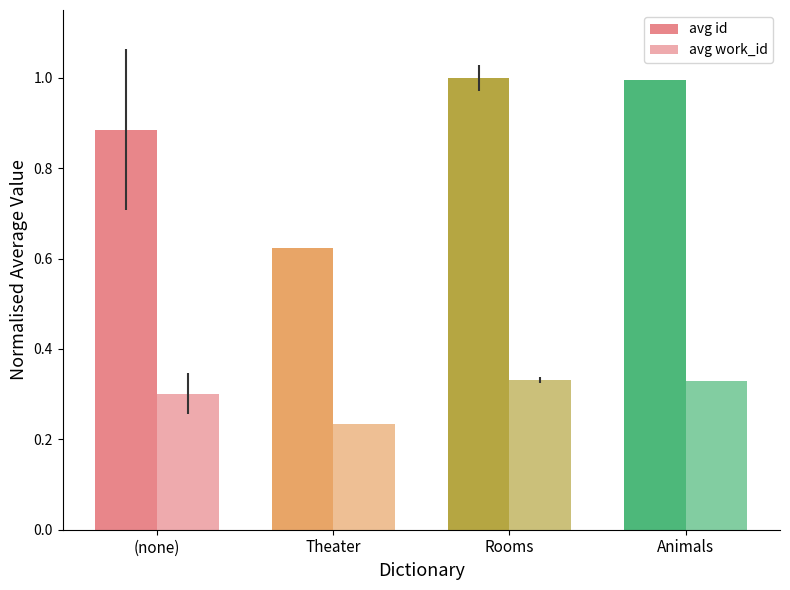

What is the difference between the maximum and minimum values in the avg id series?

0.4